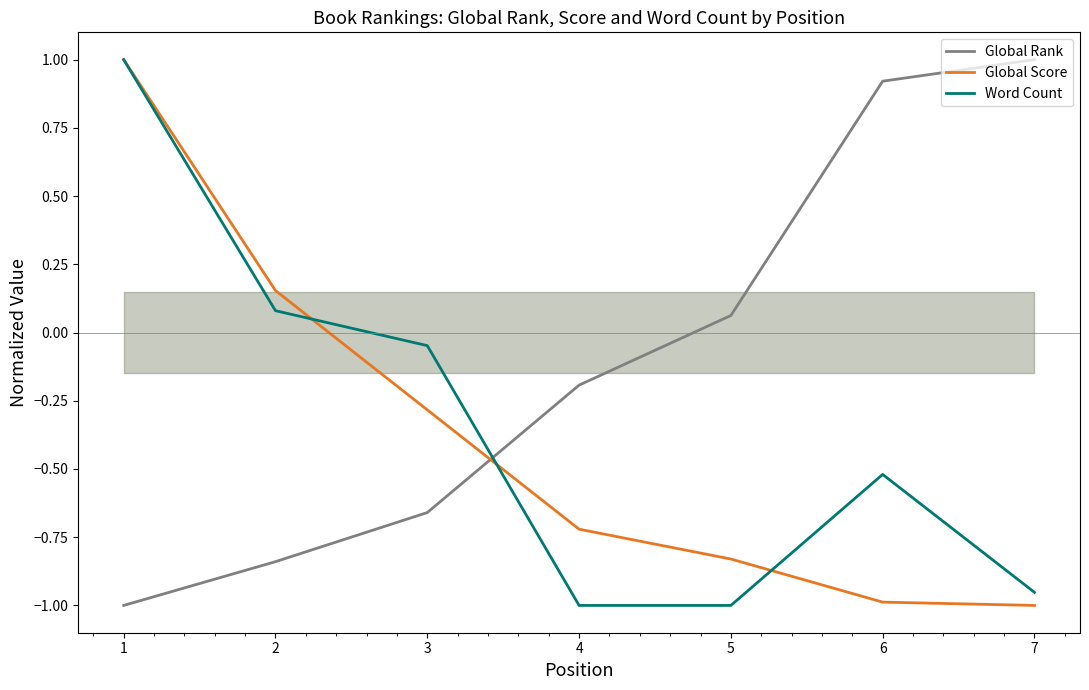

Reading left to right, list all the values displayed in this chart.

Global Rank: 1=-1.0	2=-0.8	3=-0.7	4=-0.2	5=0.1	6=0.9	7=1.0
Global Score: 1=1.0	2=0.2	3=-0.3	4=-0.7	5=-0.8	6=-1.0	7=-1.0
Word Count: 1=1.0	2=0.1	3=-0.0	4=-1.0	5=-1.0	6=-0.5	7=-1.0